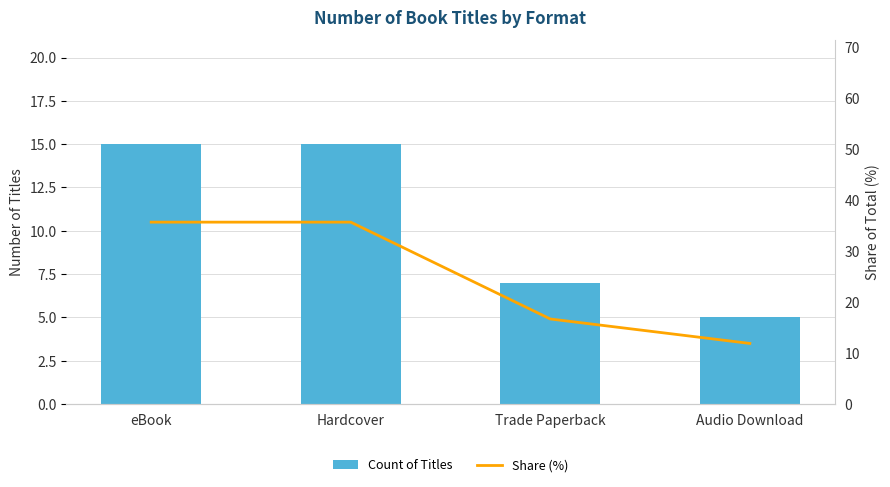

What is the difference between the maximum and minimum values in the Share (%) series?

23.8